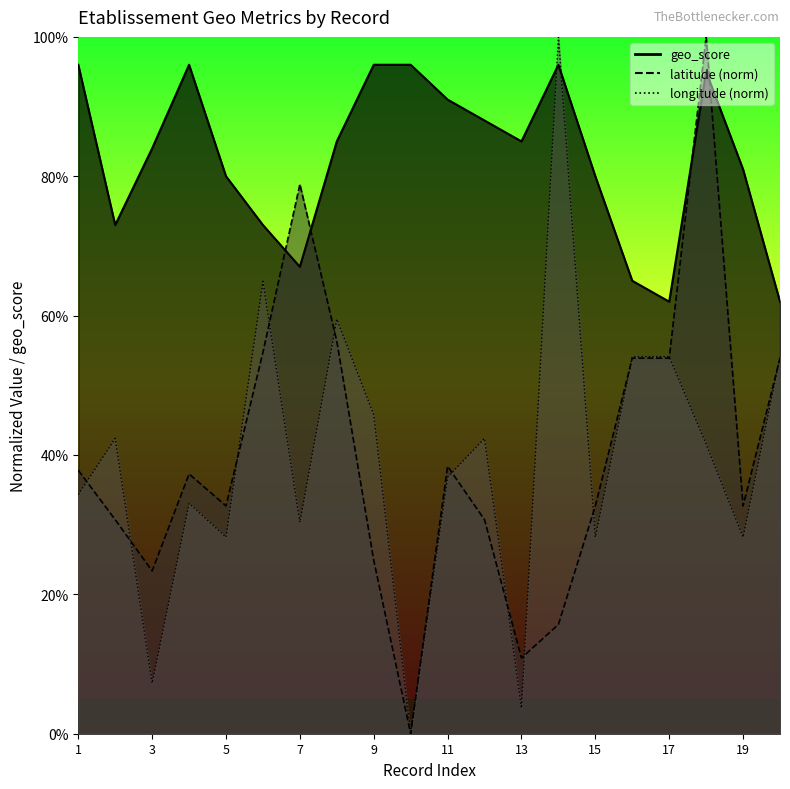

Which category has the lowest value in the geo_score series?

17